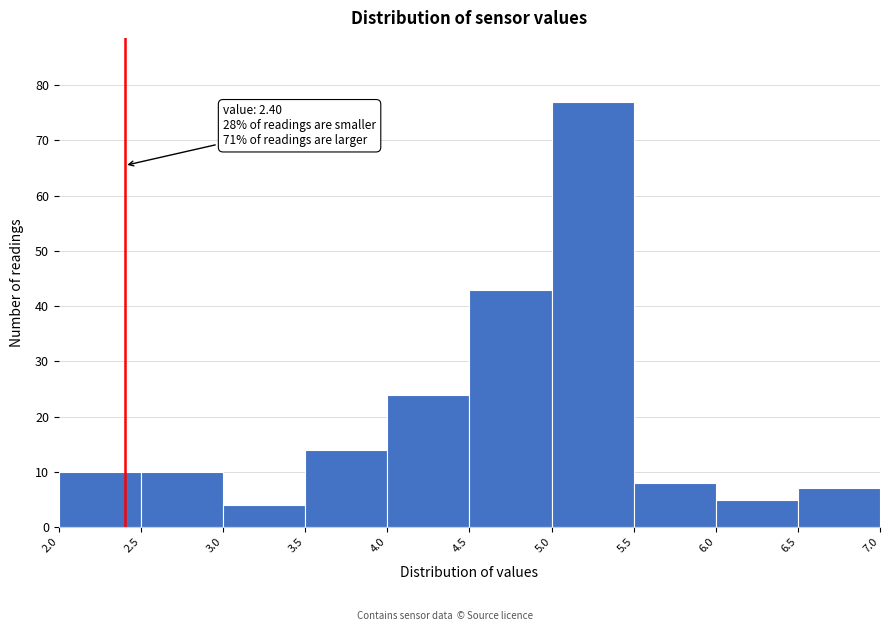

Which range on the x-axis has the tallest bar?

5.0 to 5.5